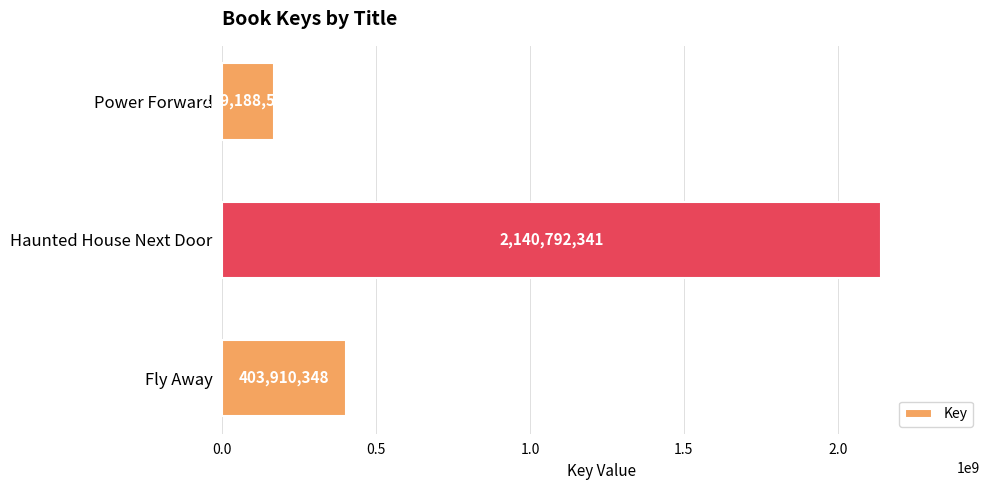

What is the difference between the maximum and second lowest values?

1736881993